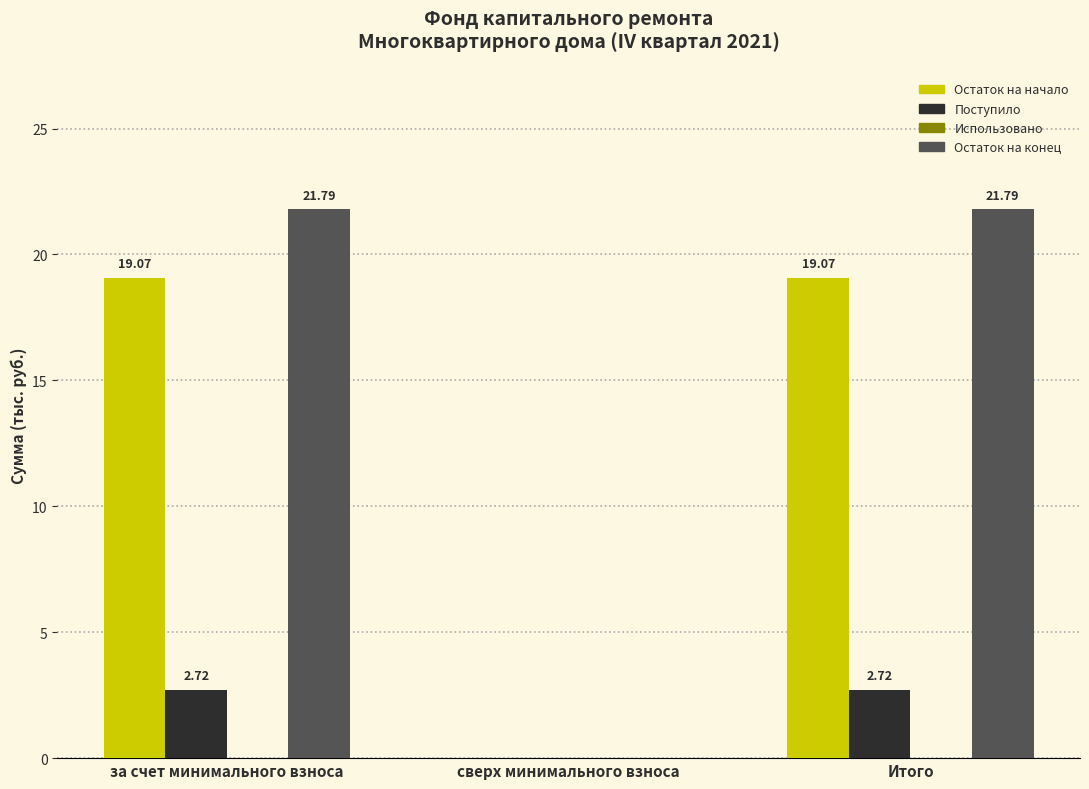

Which series has the largest total across all categories?

Остаток на конец